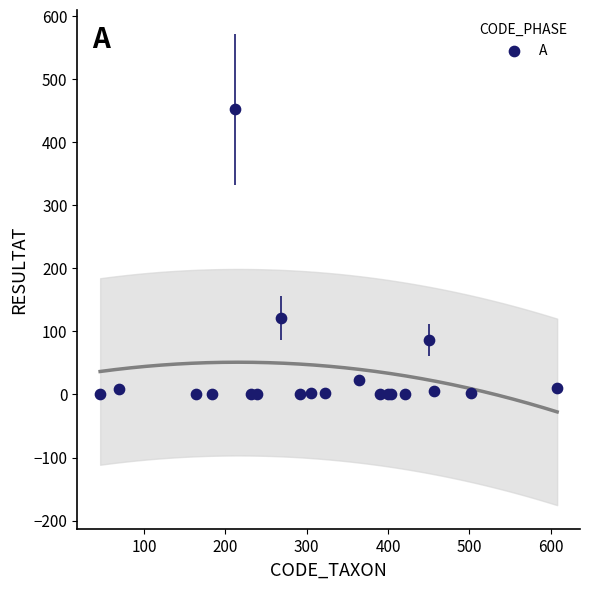

What Y value in the scatter plot is closest to 226?

121